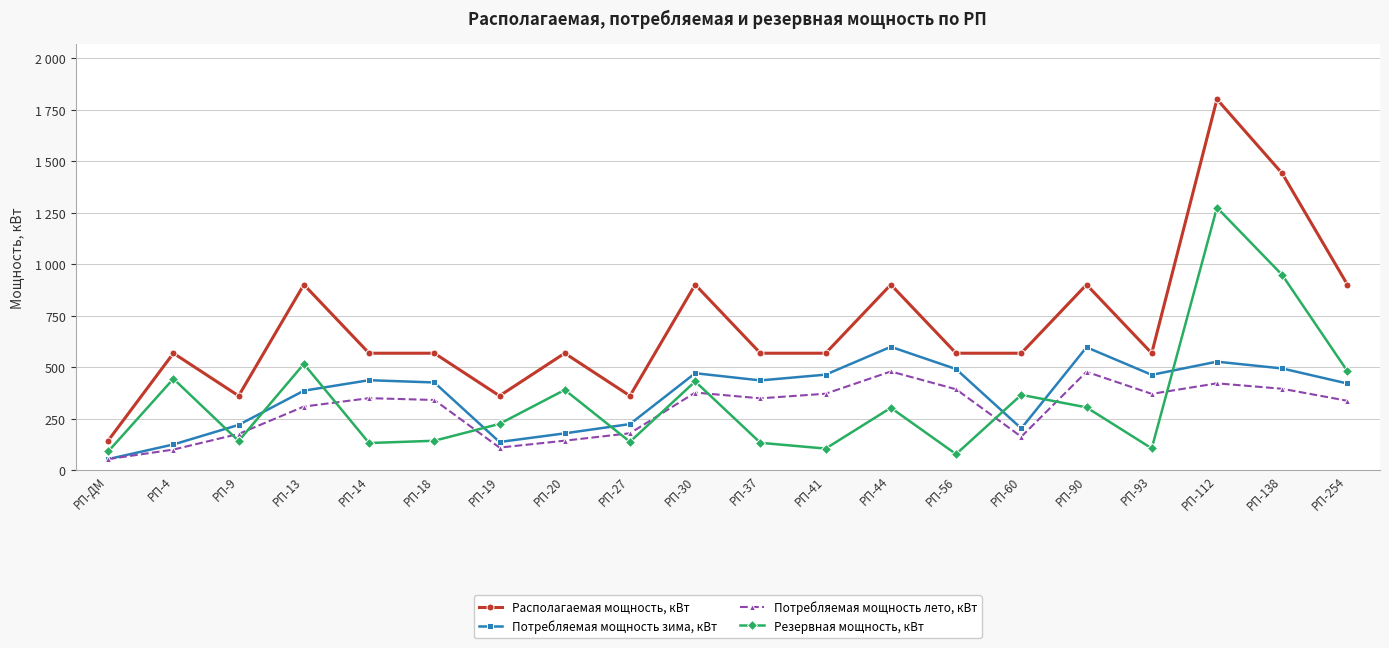

Between РП-44 and РП-20, which is larger?

РП-44